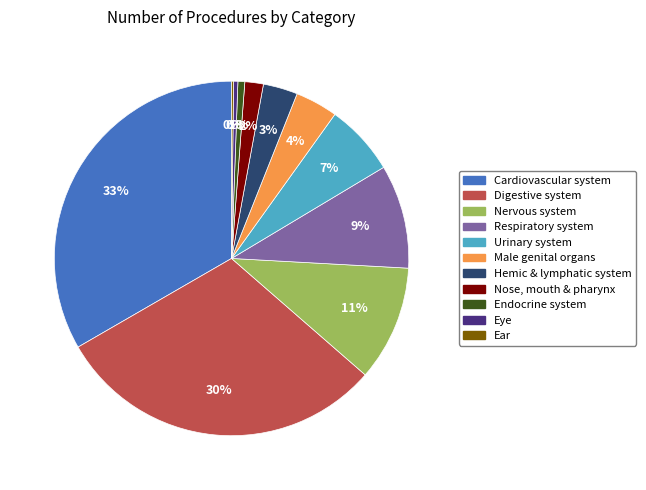

Between Respiratory system and Endocrine system, which is larger?

Respiratory system